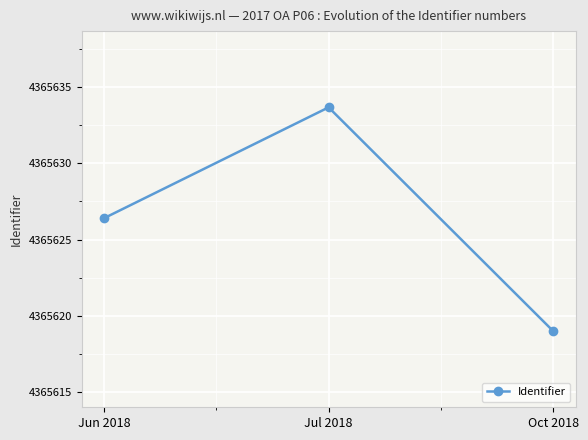

What is the change in value from Jul 2018 to Oct 2018?

-14.7